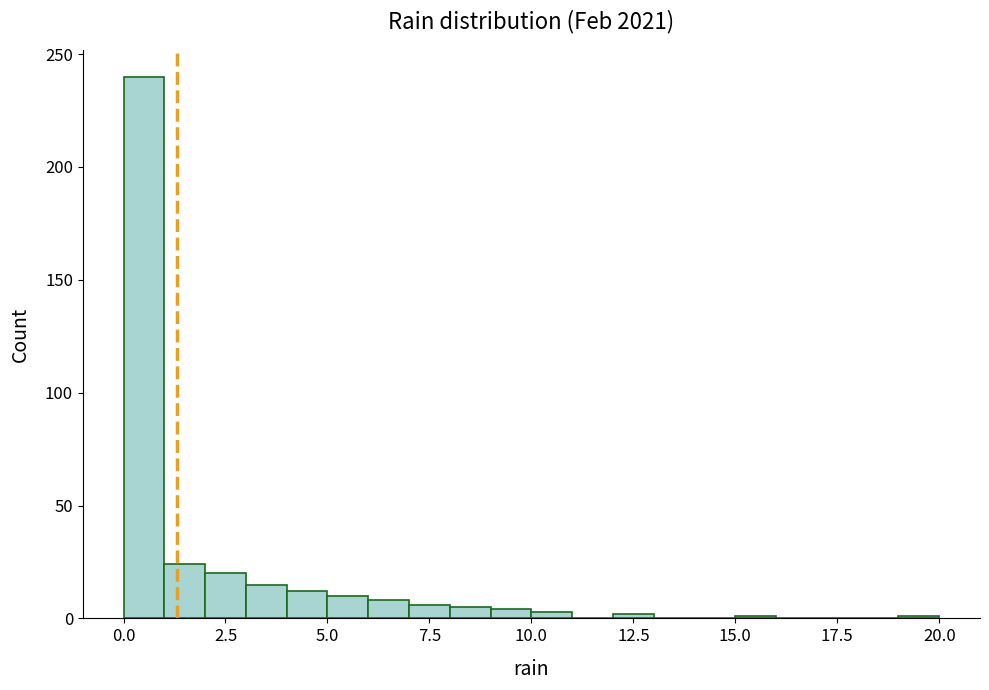

Read against the x-axis, roughly where is the centre of the tallest bar?

0.5